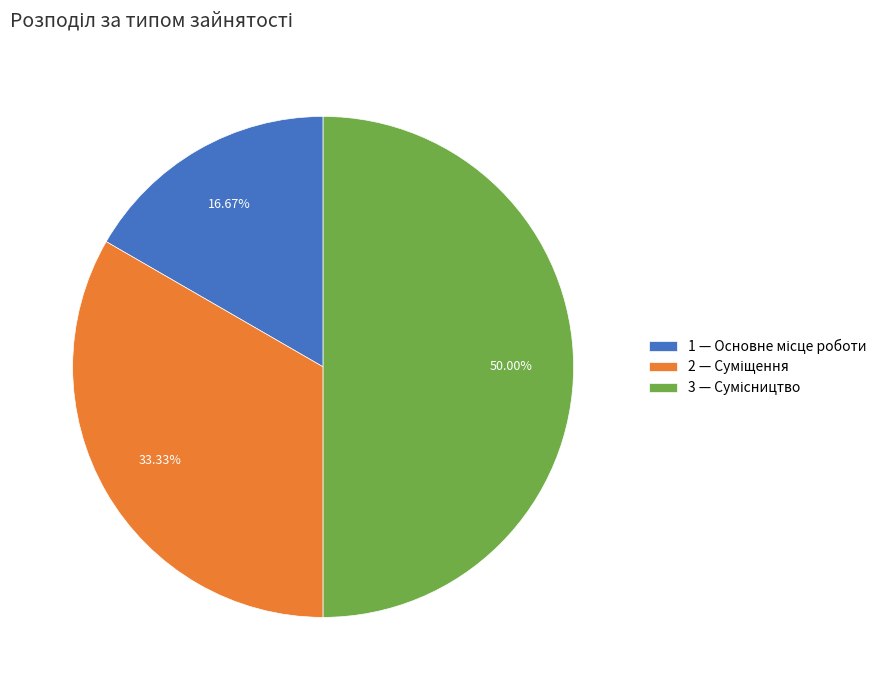

Count the number of slices in the pie.

3